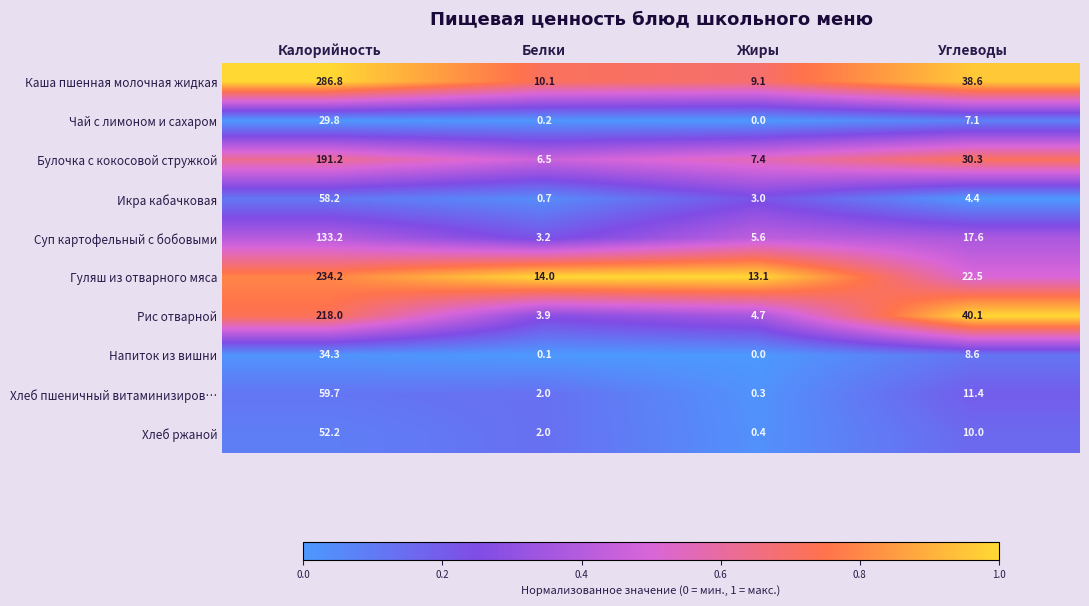

What is the maximum value shown in the chart?

286.8